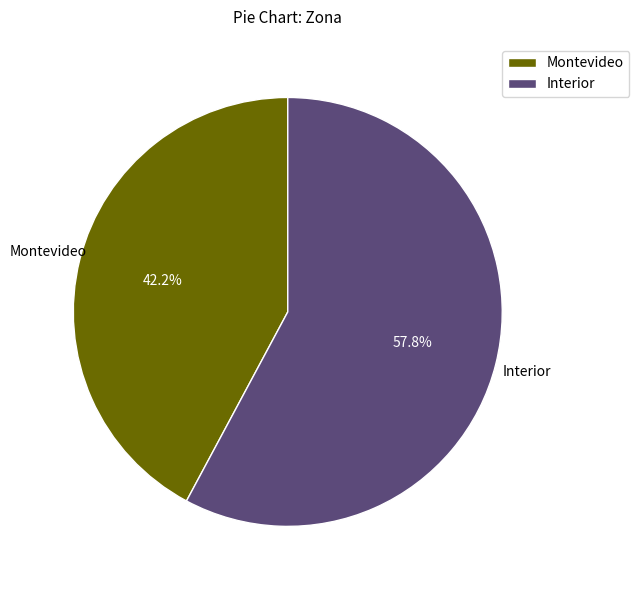

Combined, do Montevideo and Interior account for over 50%?

Yes